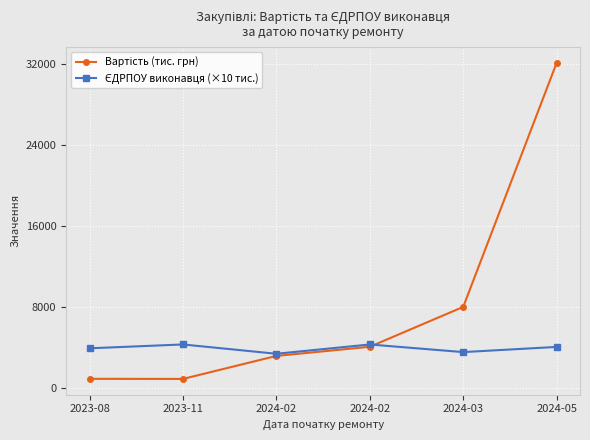

Count the number of data series in this chart.

2